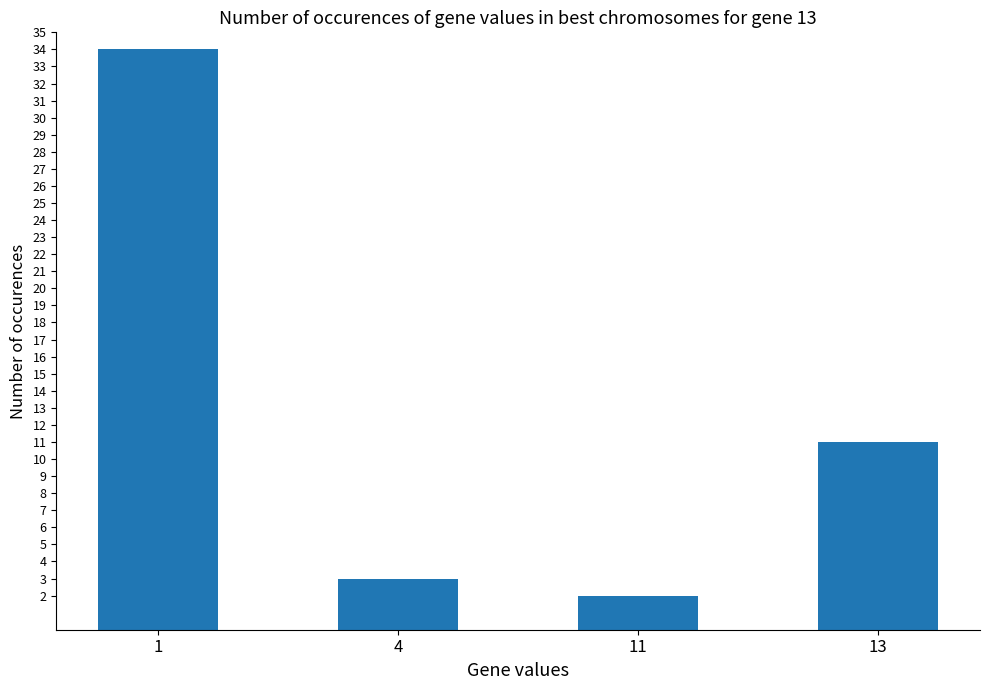

What is the approximate value at 13, to the nearest 5?

10